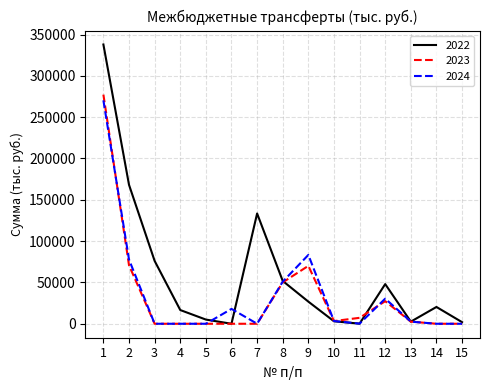

What is the total value across all series at 9?

180150.1